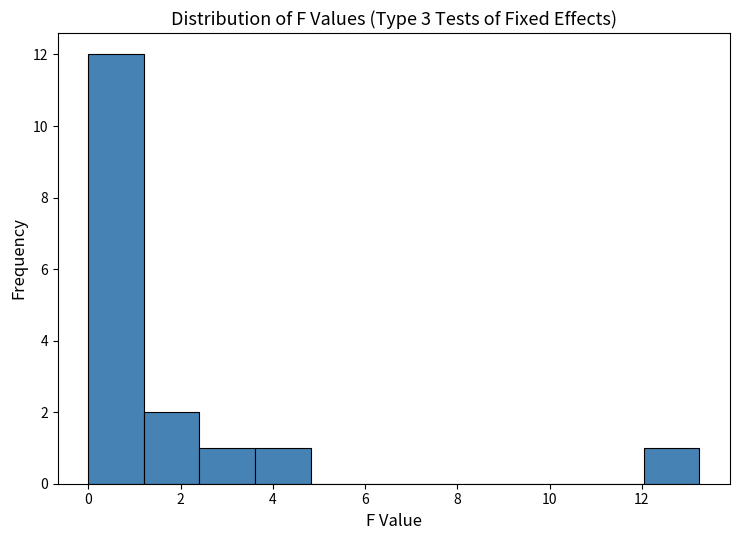

Reading left to right, transcribe this chart: for each bar, give the range it covers on the x-axis and its height. Neither the bar edges nor the heights are printed on the chart, so give them approximately, as read against the axes.

0.0 to 1.2: 12
1.2 to 2.4: 2
2.4 to 3.6: 1
3.6 to 4.8: 1
4.8 to 6.0: 0
6.0 to 7.2: 0
7.2 to 8.4: 0
8.4 to 9.6: 0
9.6 to 10.8: 0
10.8 to 12.0: 0
12.0 to 13.2: 1